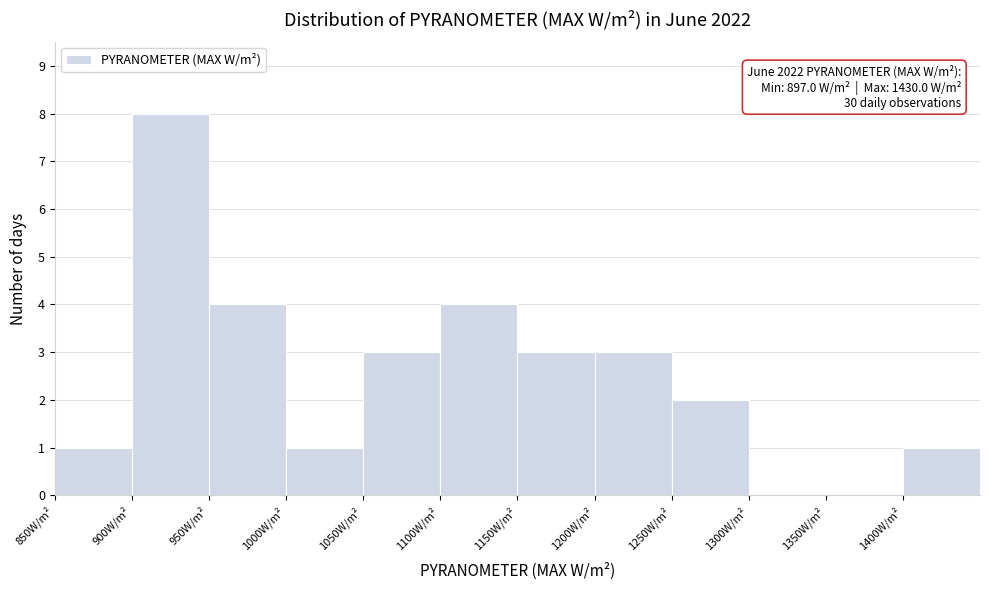

Over which range of the x-axis is the bar tallest?

900 to 950